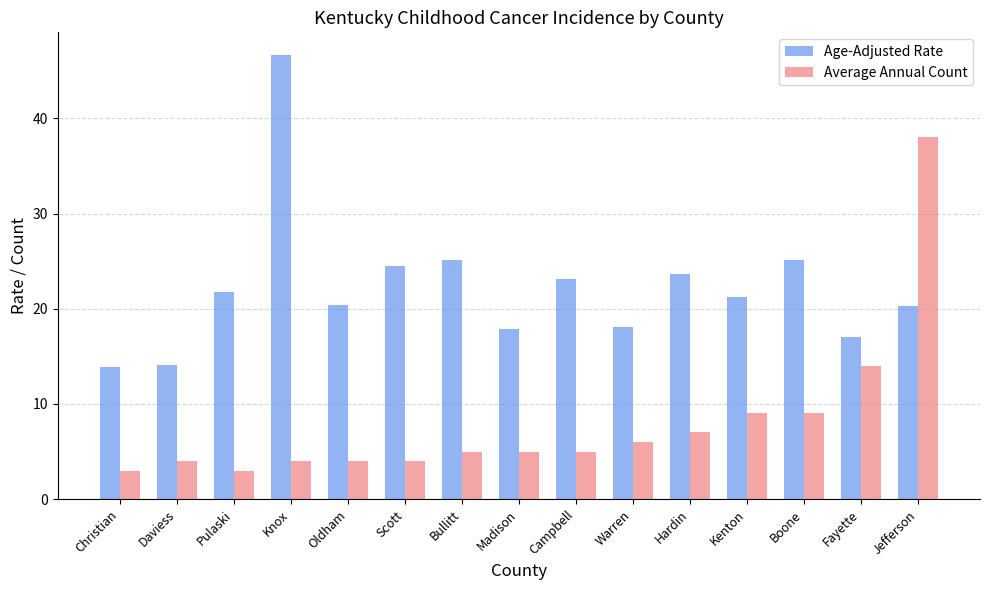

How many bars are there in each group?

2